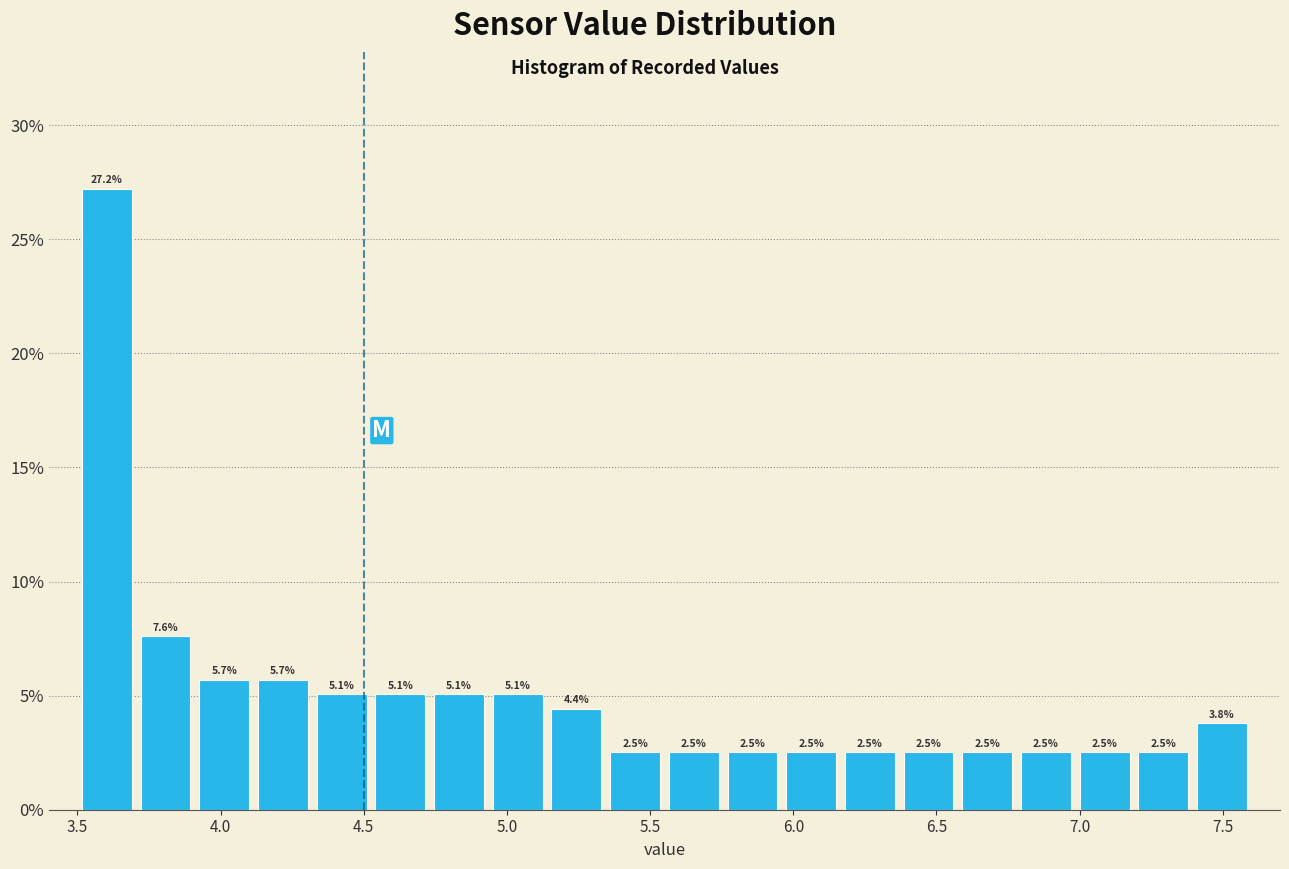

Which range on the x-axis has the tallest bar?

3.500 to 3.705